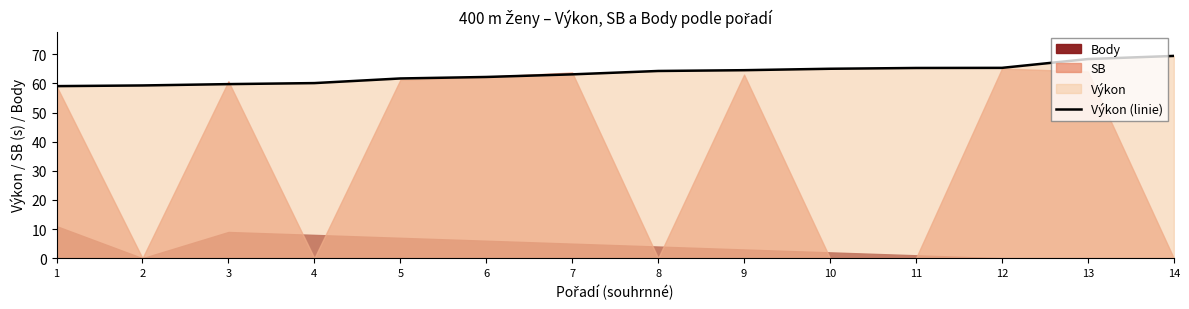

What is the greatest value displayed?

69.4